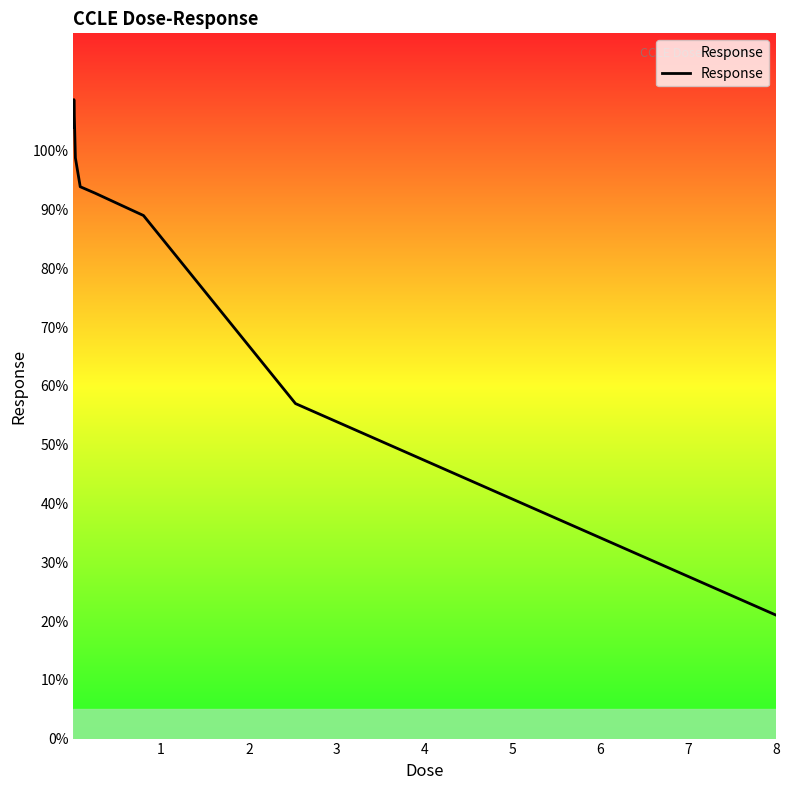

What is the average value?

83.2